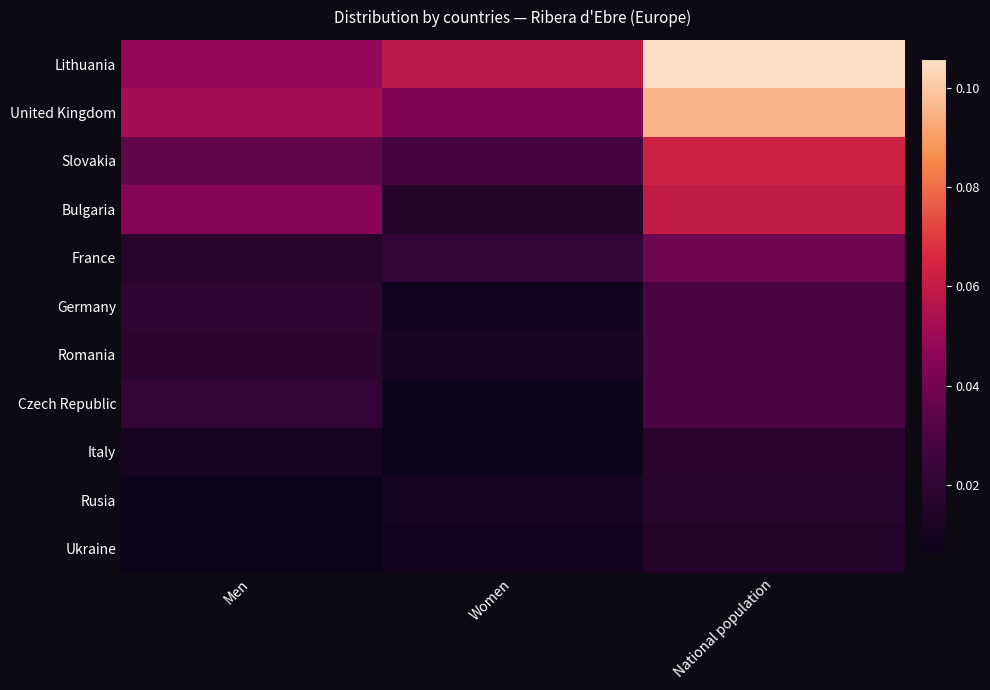

Reading right to left, extract all data points from this chart.

Lithuania: National population=0.1	Women=0.1	Men=0.0
United Kingdom: National population=0.1	Women=0.0	Men=0.1
Slovakia: National population=0.1	Women=0.0	Men=0.0
Bulgaria: National population=0.1	Women=0.0	Men=0.0
France: National population=0.0	Women=0.0	Men=0.0
Germany: National population=0.0	Women=0.0	Men=0.0
Romania: National population=0.0	Women=0.0	Men=0.0
Czech Republic: National population=0.0	Women=0.0	Men=0.0
Italy: National population=0.0	Women=0.0	Men=0.0
Rusia: National population=0.0	Women=0.0	Men=0.0
Ukraine: National population=0.0	Women=0.0	Men=0.0